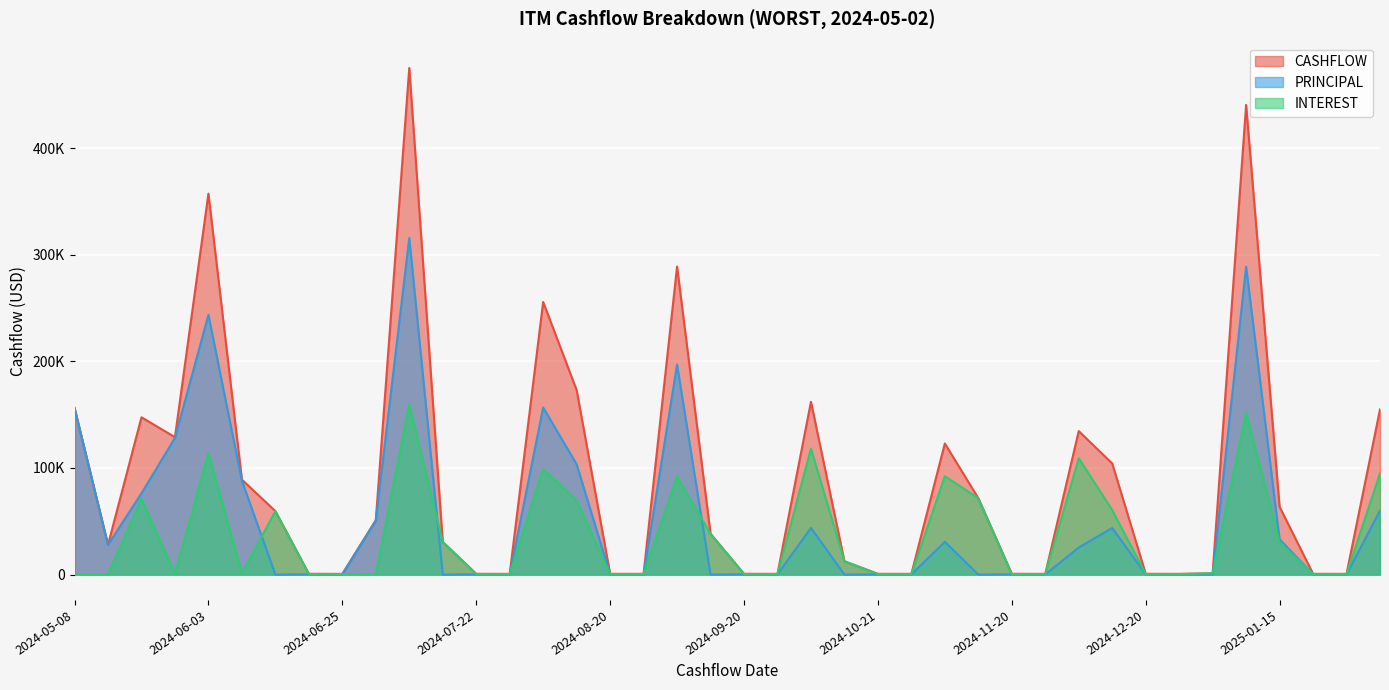

Which category has the highest value across all series?

2024-07-01